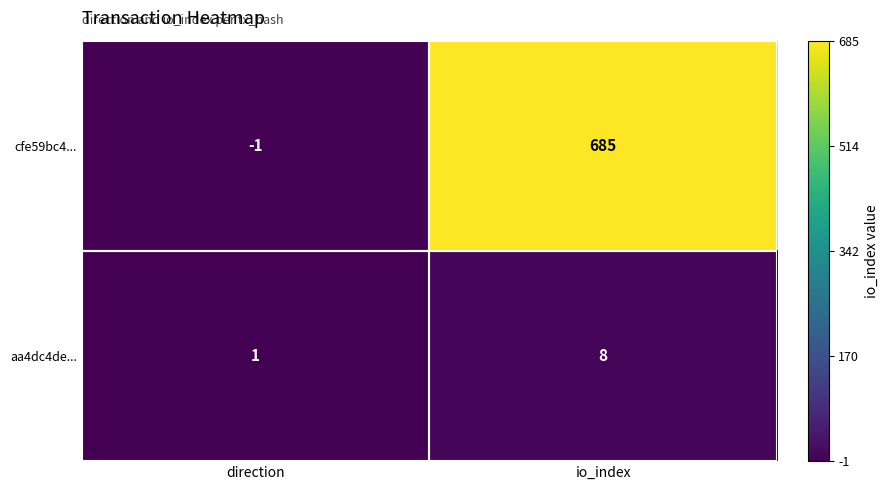

What is the difference between the cfe59bc4... values at io_index and direction?

686